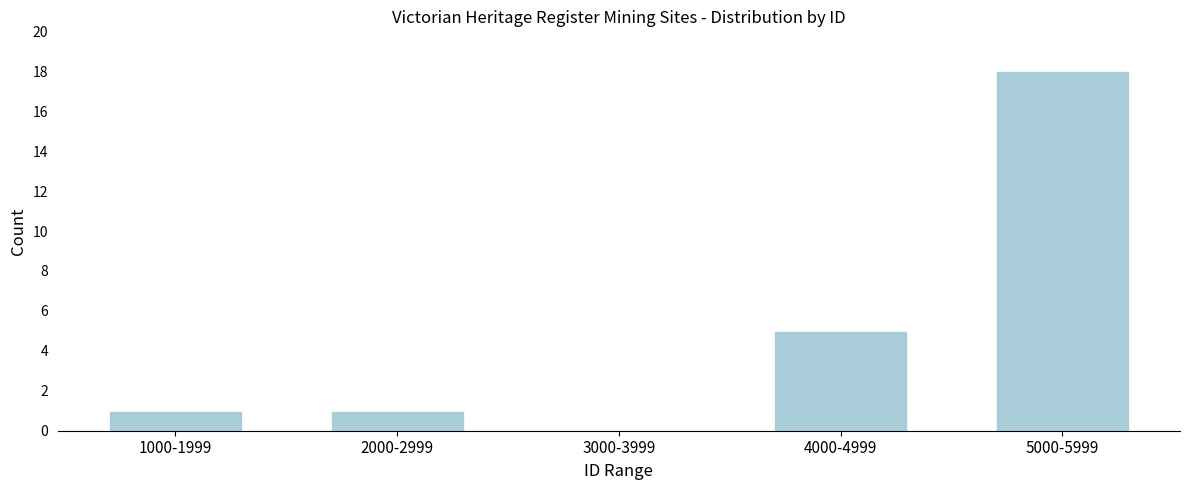

Reading right to left, what are all the values shown in this chart?

5000-5999=18	4000-4999=5	3000-3999=0	2000-2999=1	1000-1999=1